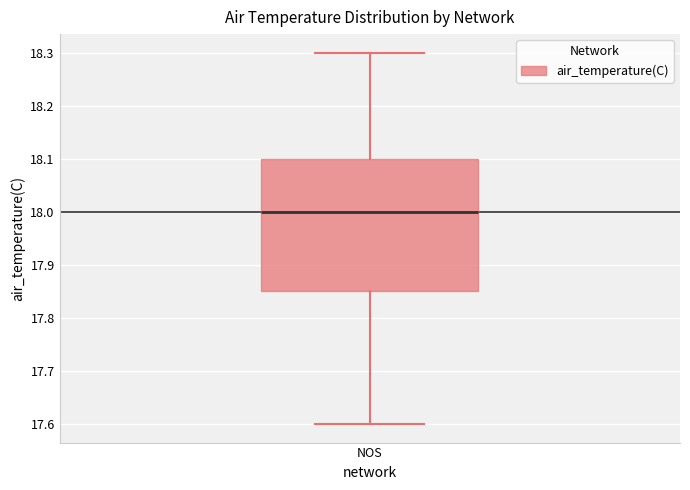

Where does the lower whisker of the box for NOS end on the y-axis? The values are not printed on the chart, so give them approximately, as read against the axis.

17.60